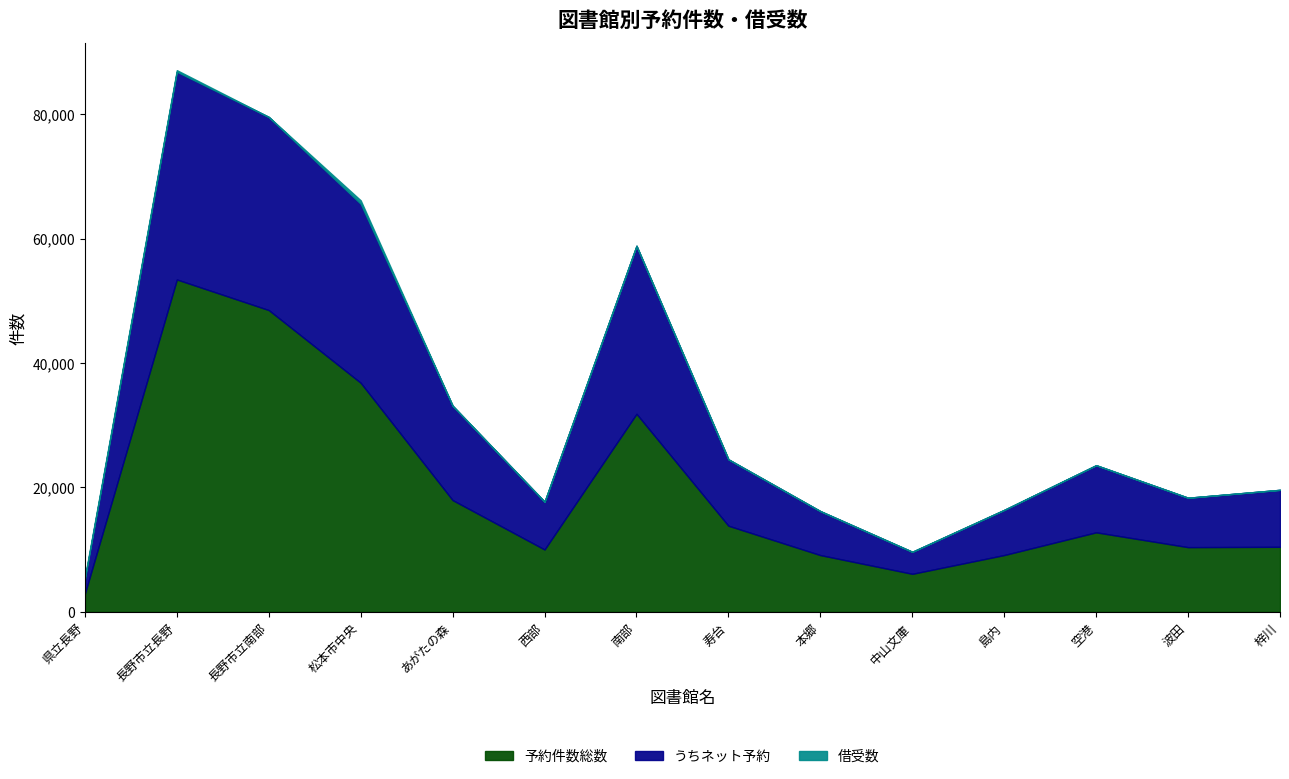

At 県立長野, list the series in order from largest to smallest.

予約件数総数, うちネット予約, 借受数